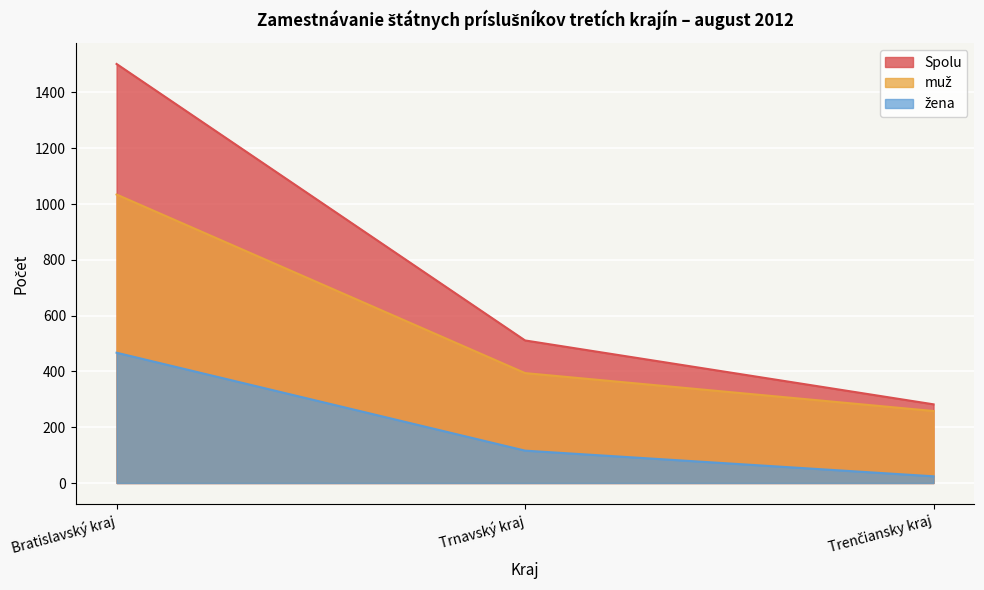

What is the highest value of the Spolu series?

1502